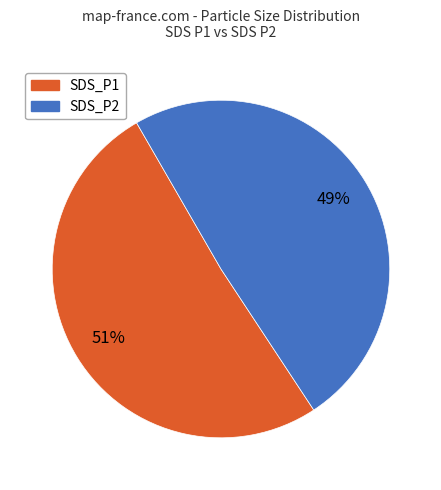

Which slice is the largest?

SDS_P1